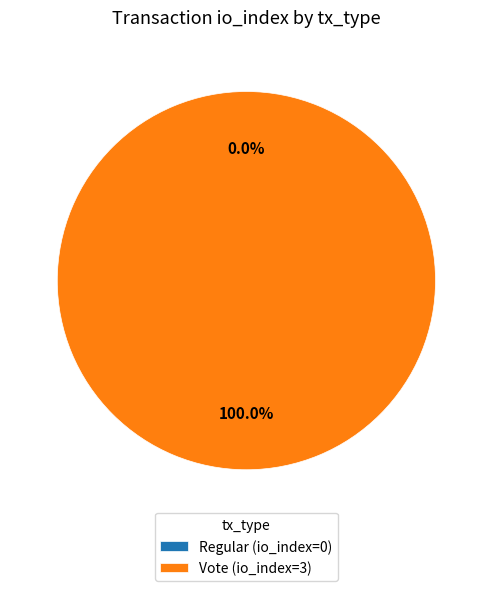

Which series changed the most between Regular and Vote?

tx_type